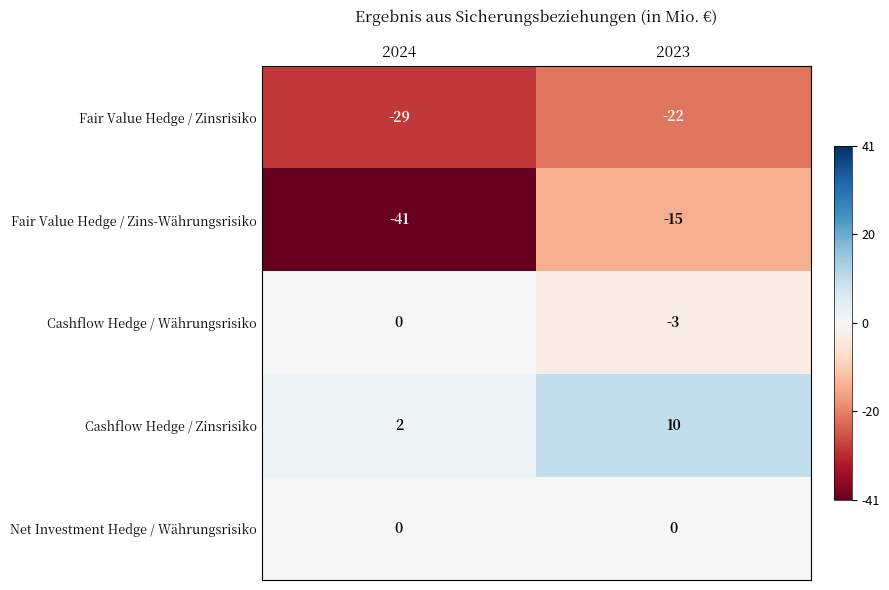

Which series has the widest spread of values?

Fair Value Hedge / Zins-Währungsrisiko